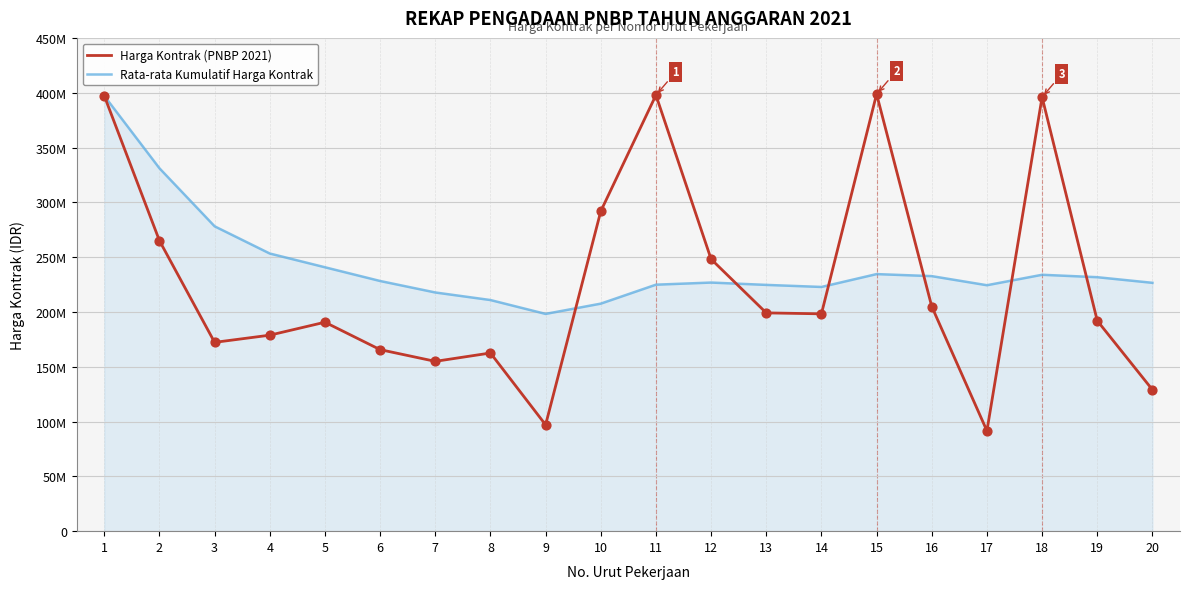

Is the value of Rata-rata Kumulatif Harga Kontrak at 8 greater than the value of Harga Kontrak (PNBP 2021) at 14?

Yes